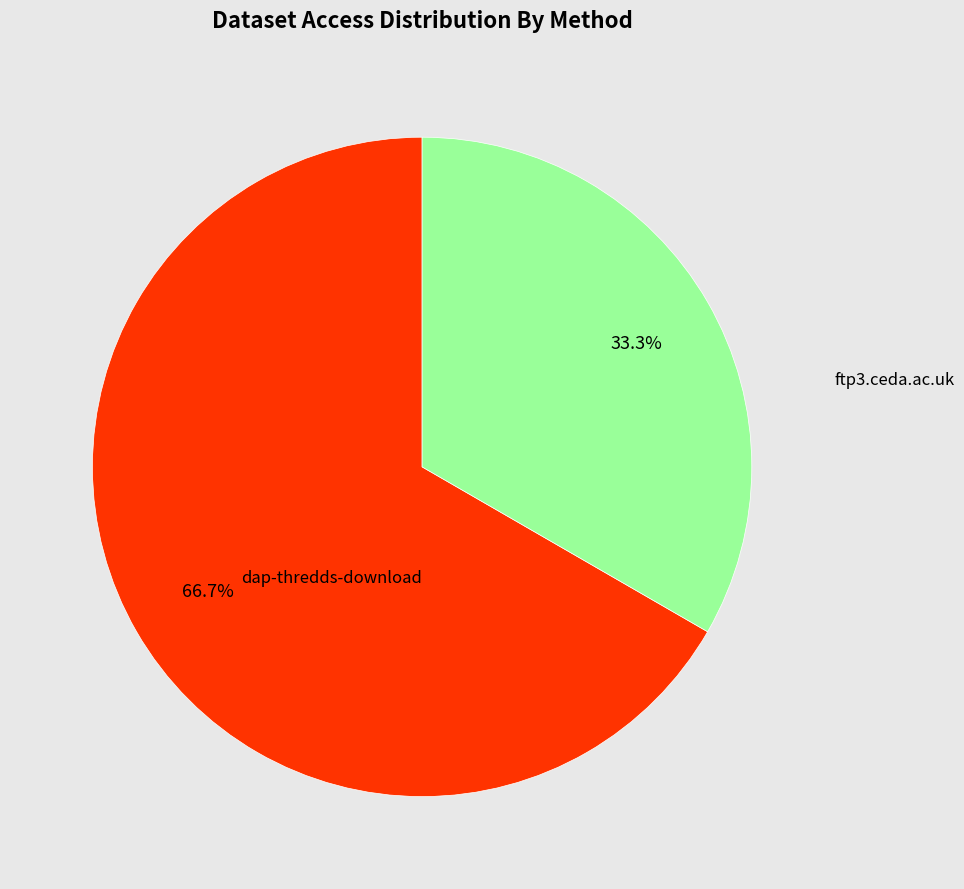

How many segments does this pie chart have?

2